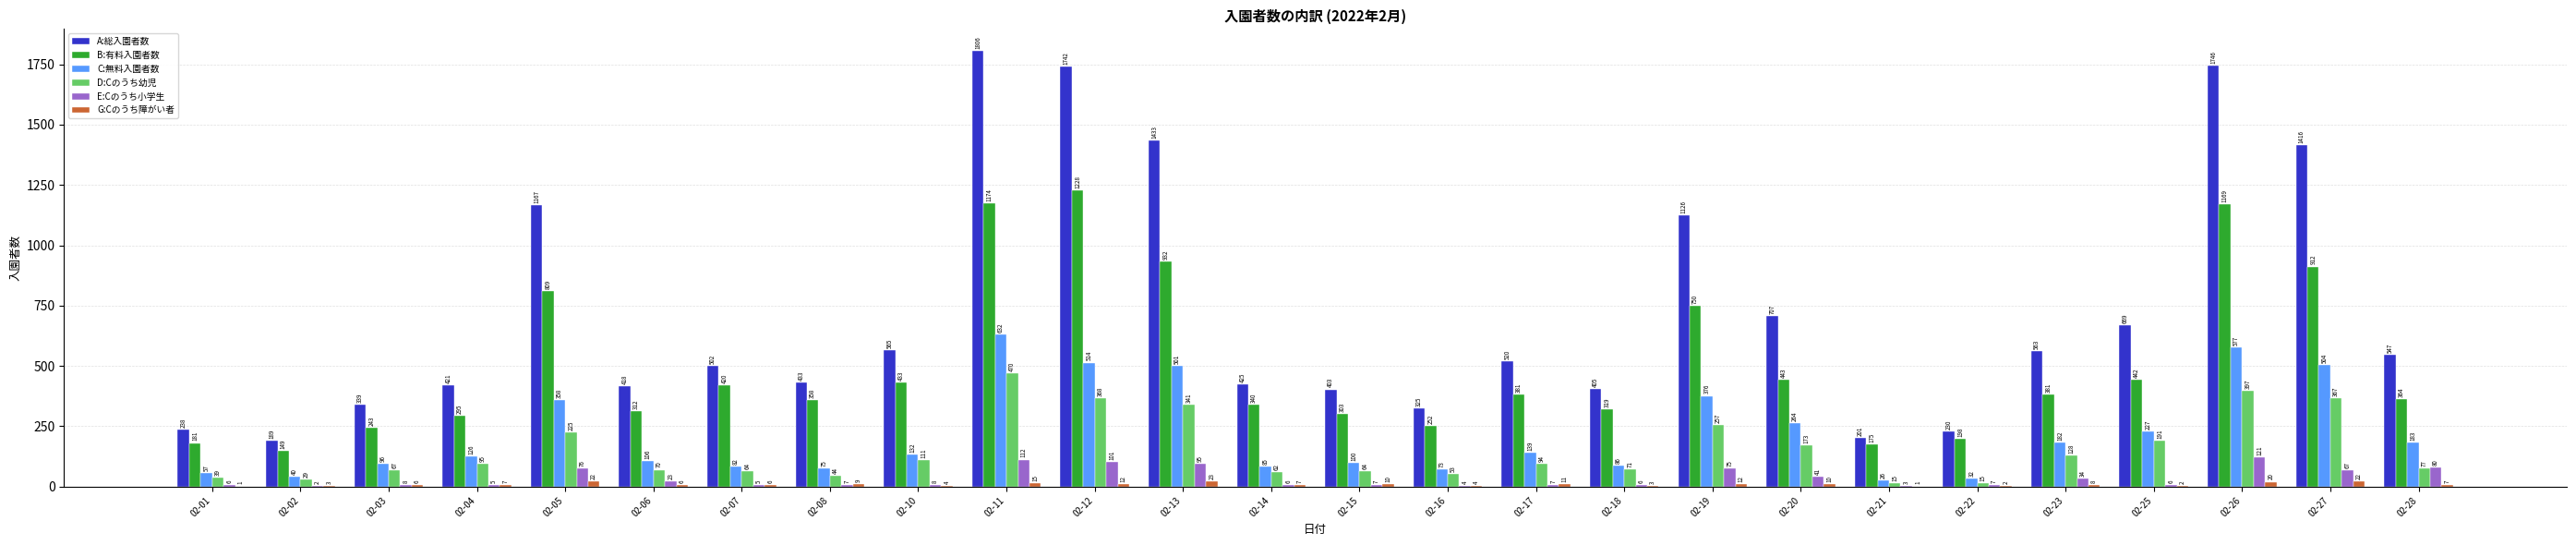

What is the total value across all series at 02-14?

925